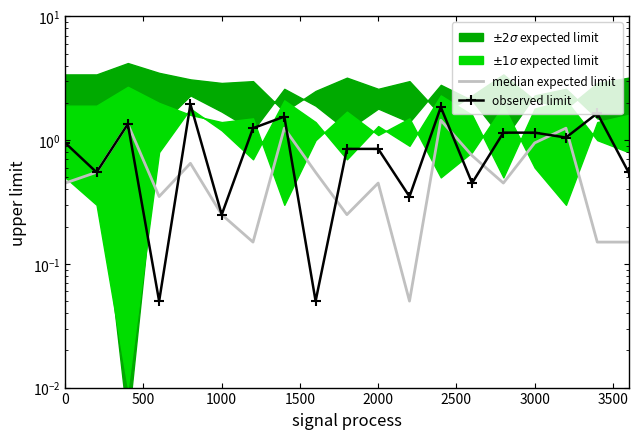

In median expected limit, how many points are lower than both neighbors (excluding endpoints)?

5